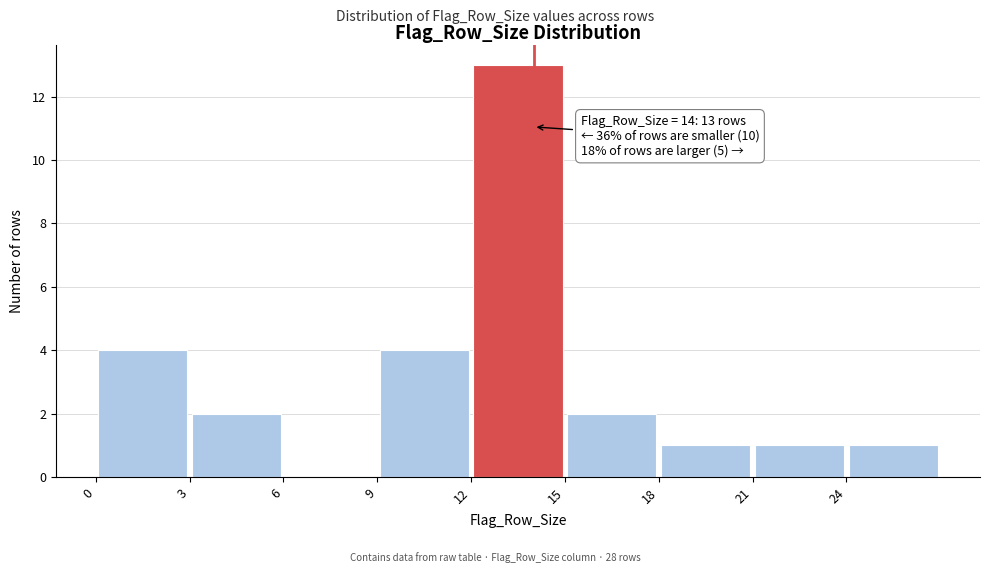

Which range on the x-axis has the tallest bar?

12 to 15